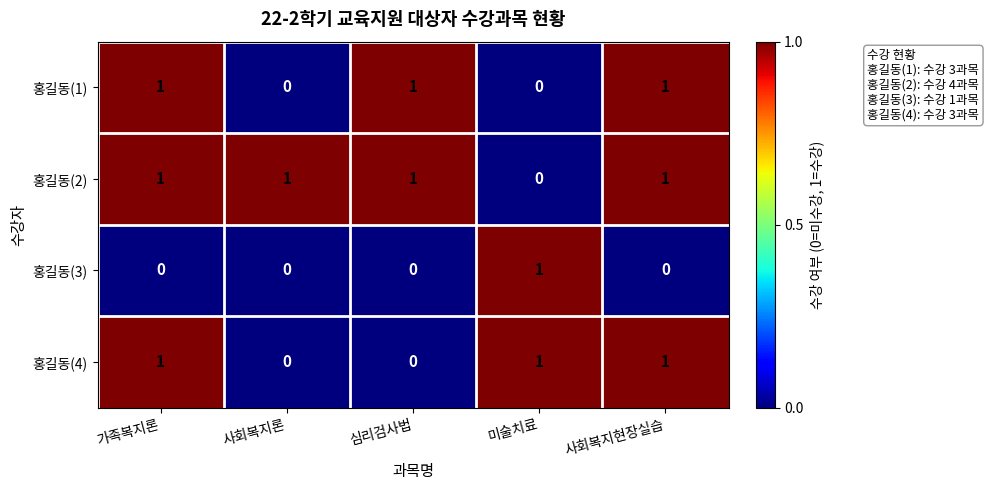

Which series changed the most between 가족복지론 and 심리검사법?

홍길동(4)